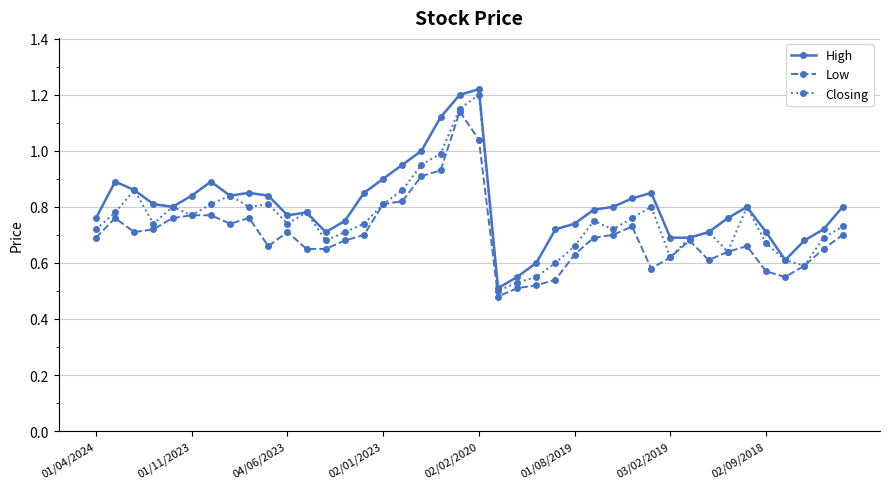

Is this an area chart (filled region under the line)?

No